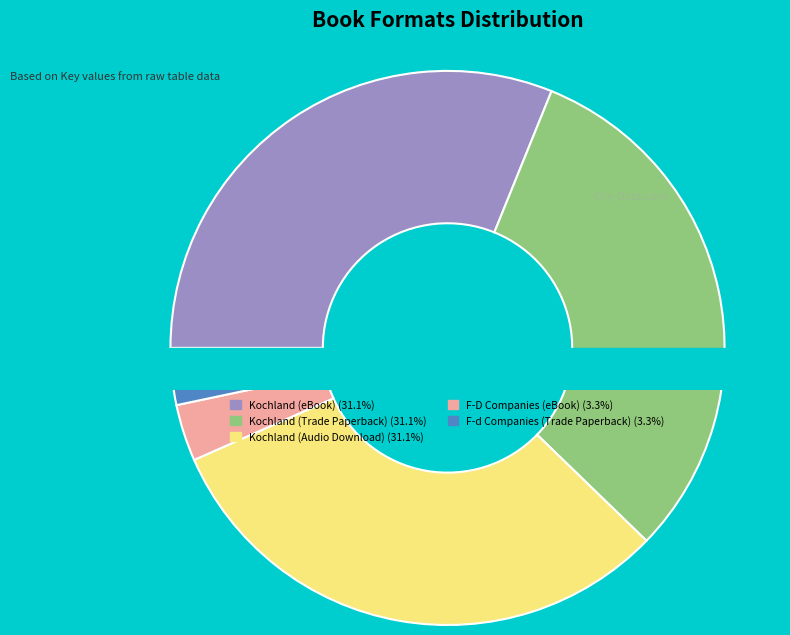

Is the sum of Kochland (Trade Paperback) and F-d Companies (Trade Paperback) greater than half?

No